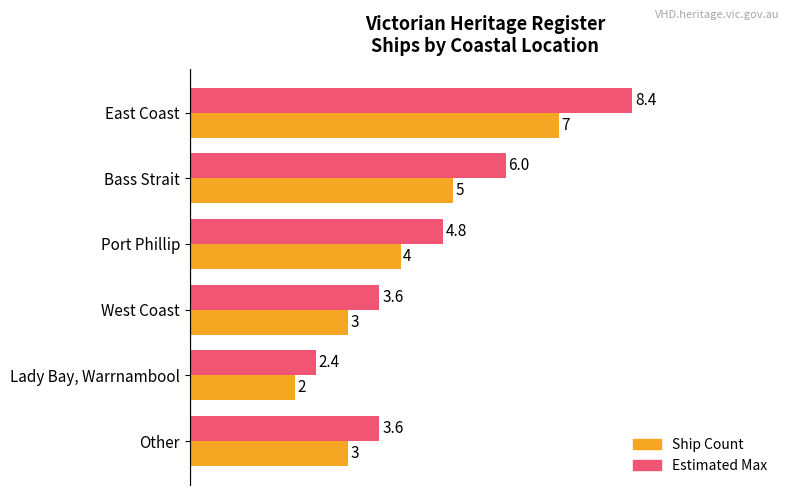

List the series in order of their overall mean, highest first.

Estimated Max, Ship Count